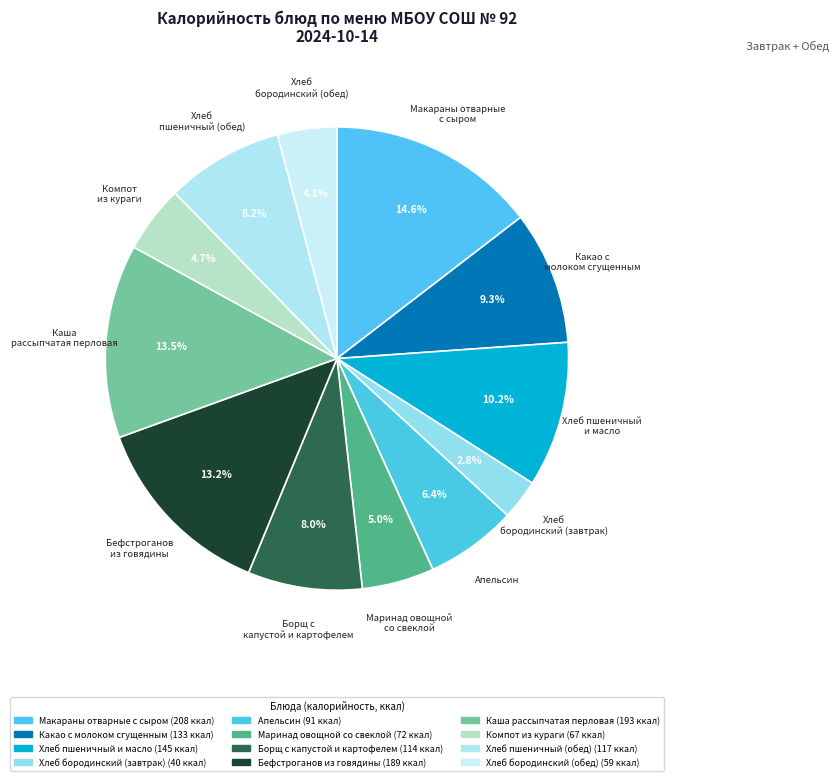

To the nearest percent, what percentage of the pie is Макараны отварные с сыром?

15%